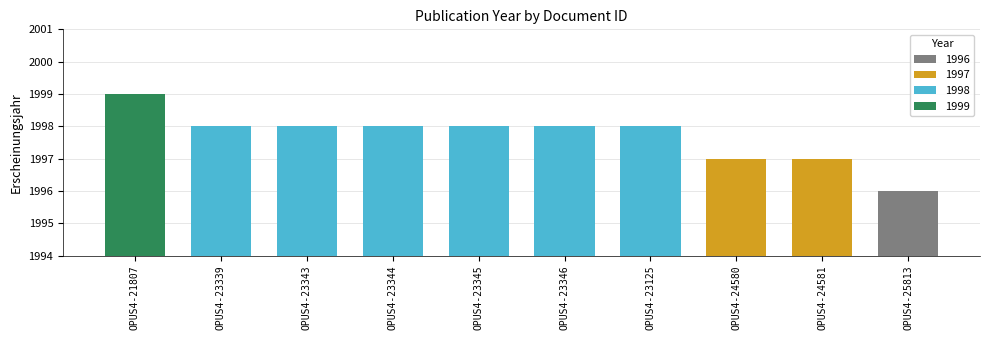

What is the average value?

1998